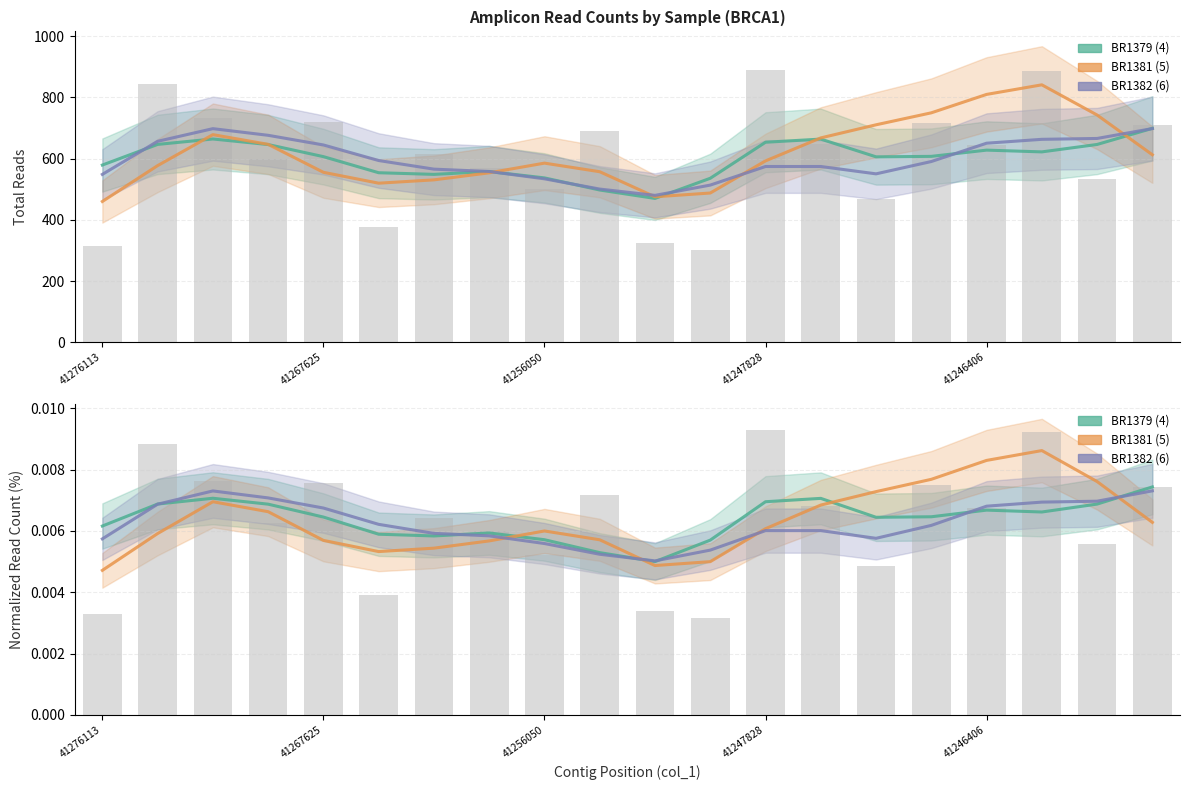

What is the sum of all BR1382 (6) values?

0.1